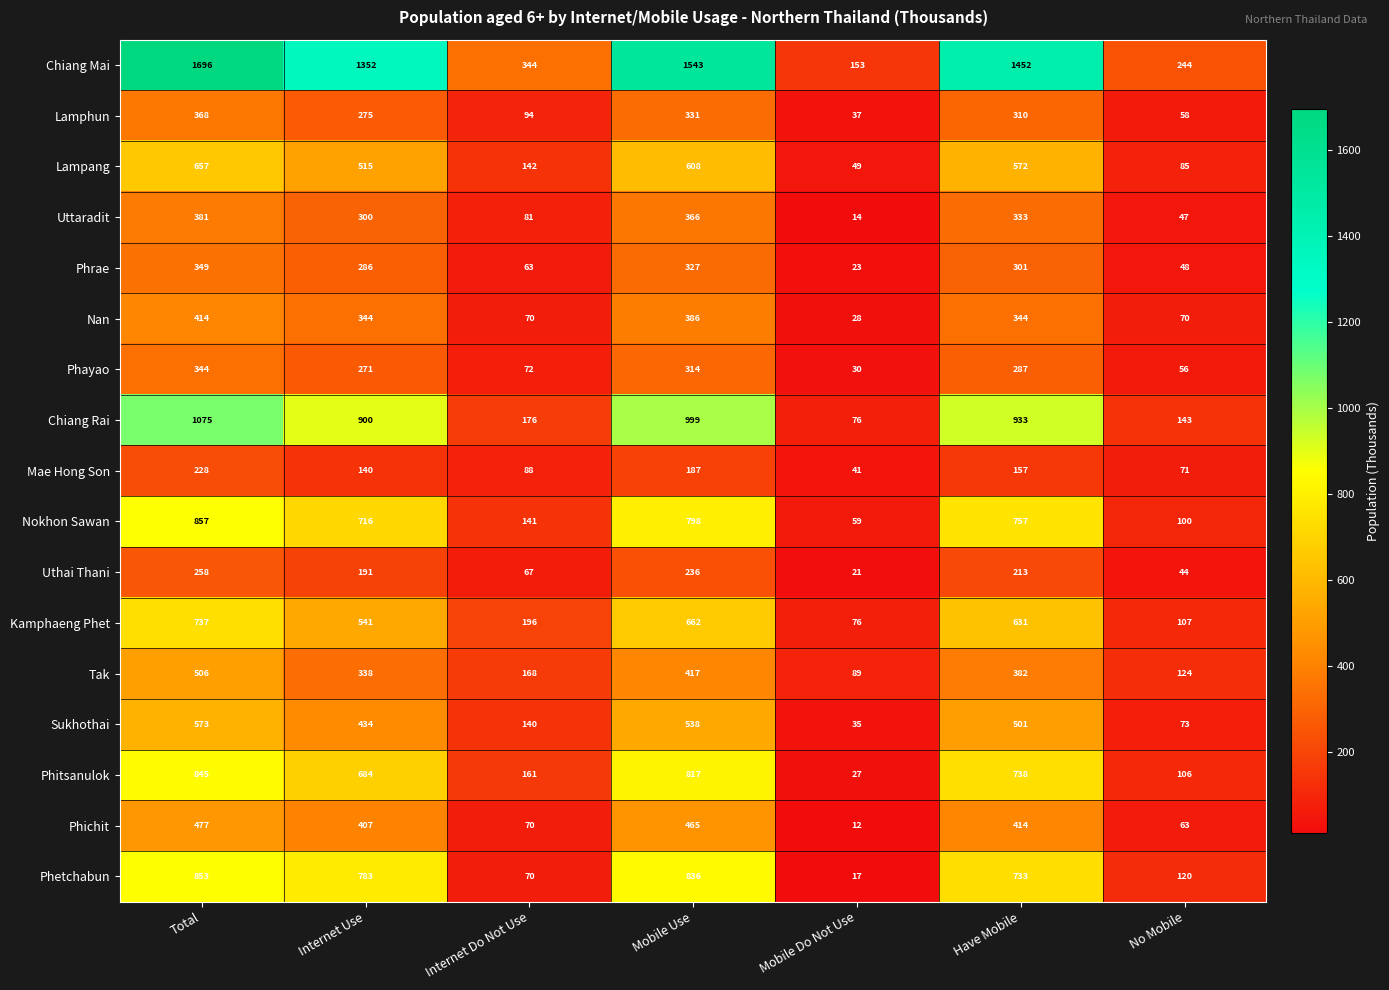

List the labels in order of Phayao value, smallest first.

Mobile Do Not Use, No Mobile, Internet Do Not Use, Internet Use, Have Mobile, Mobile Use, Total